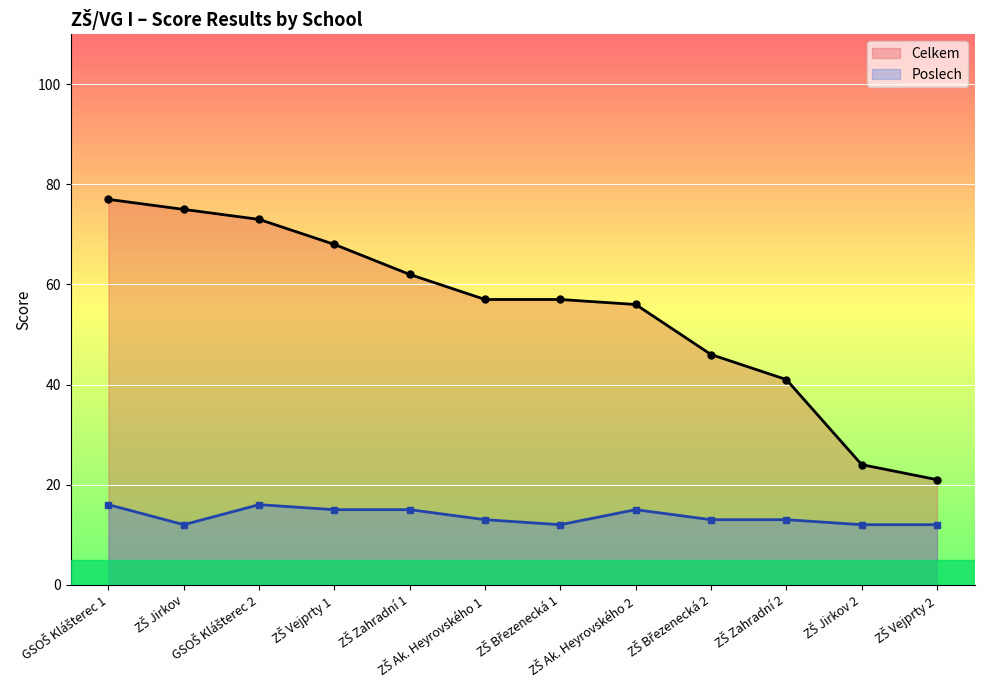

How many lines are shown in the chart?

2